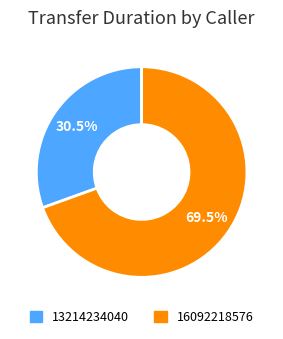

To the nearest percent, what is the average slice percentage?

50%